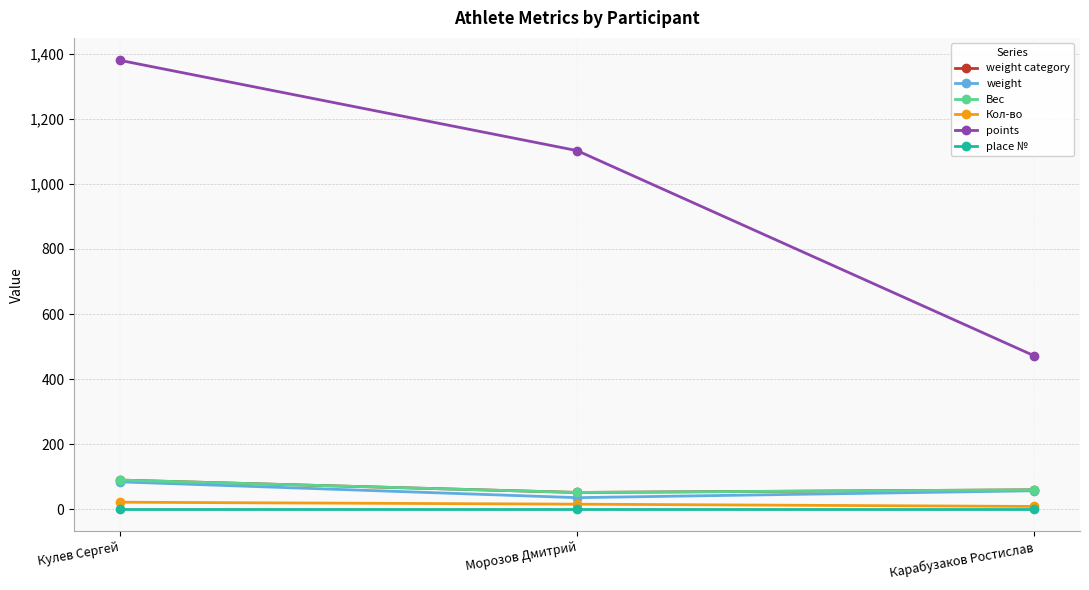

List the series in order of their peak value, lowest first.

place №, Кол-во, weight, weight category, Вес, points